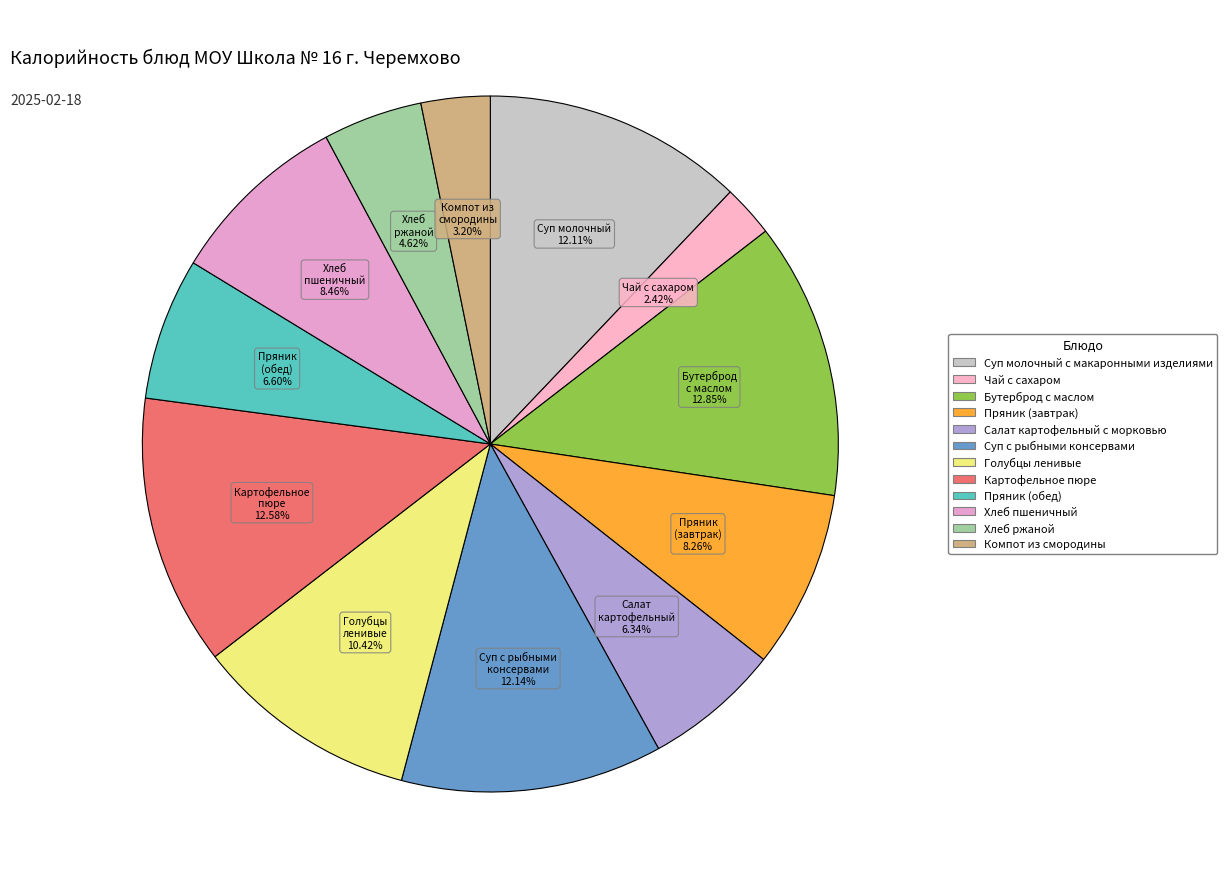

Is Бутерброд с маслом the majority of the pie?

No